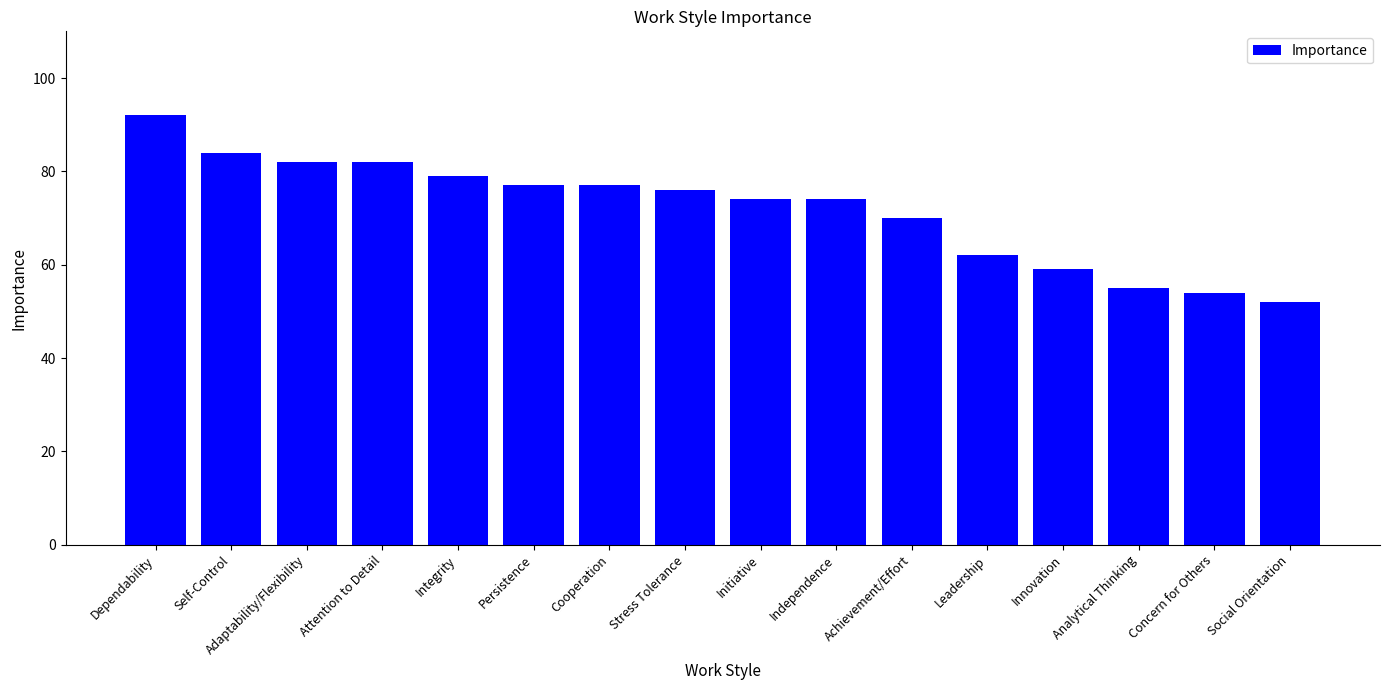

What is the average value?

72